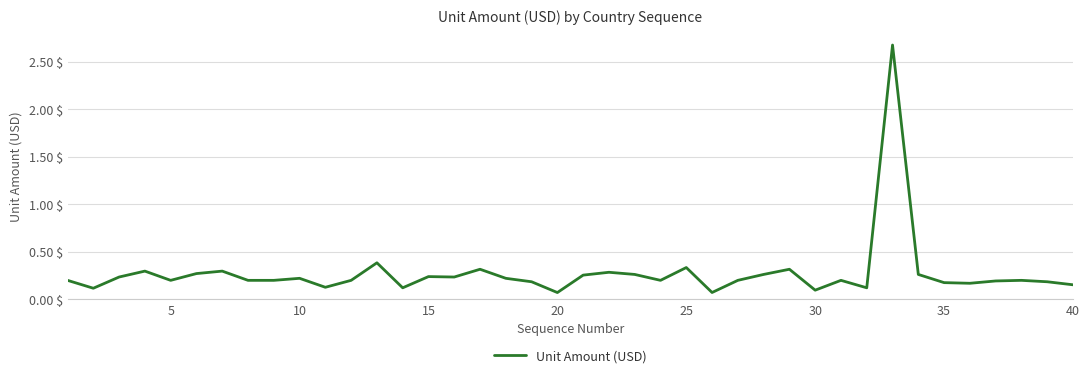

What is the maximum value shown in the chart?

2.7